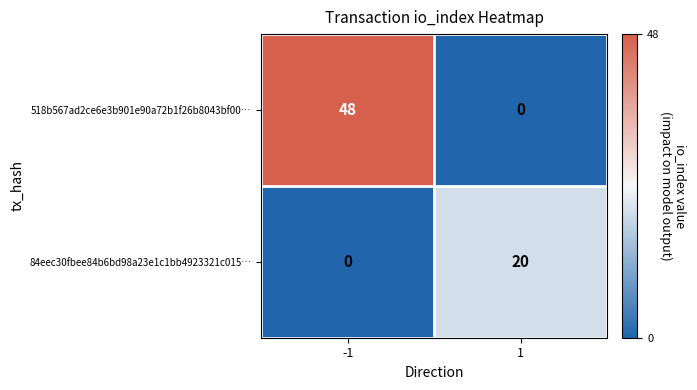

What is the sum of the 518b567ad2ce6e3b901e90a72b1f26b8043bf00… values at -1 and 1?

48